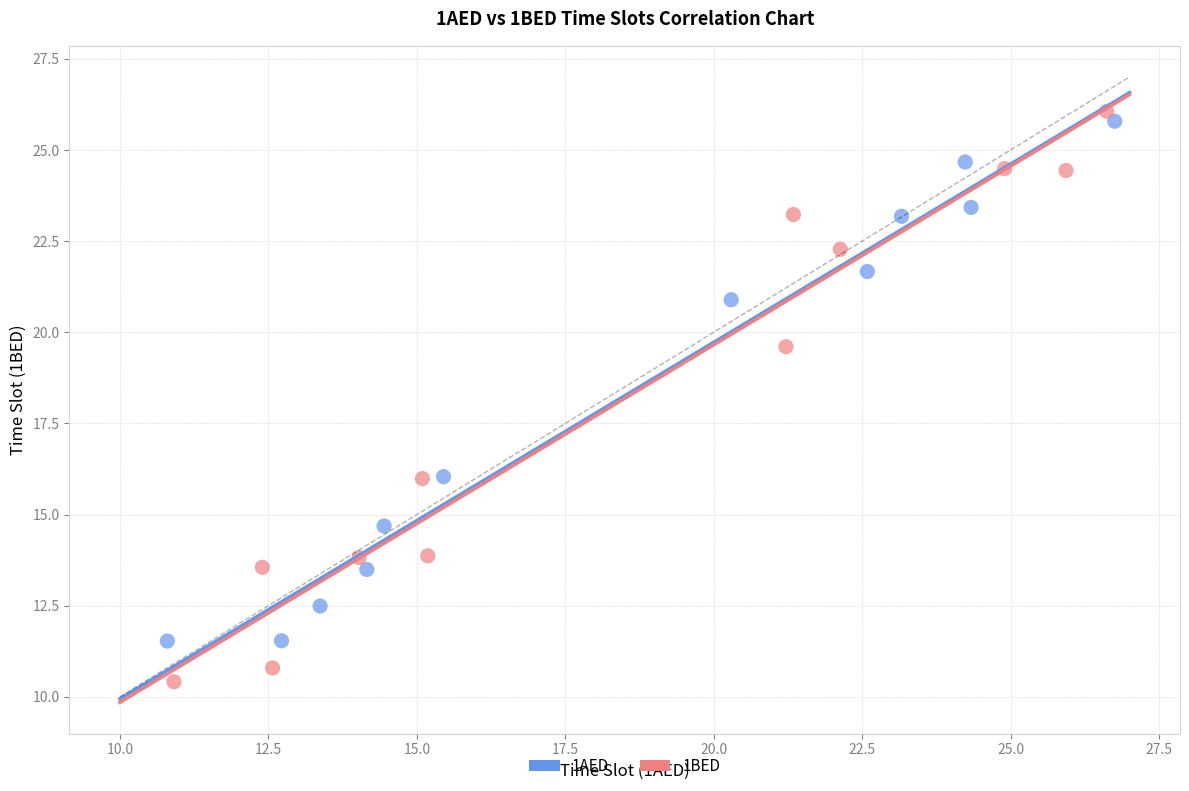

Which series reaches the minimum Y coordinate?

1BED